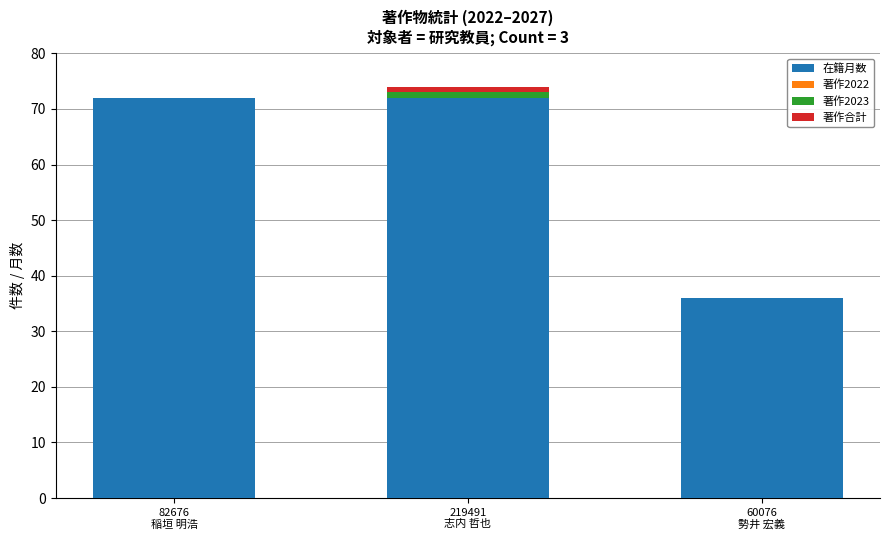

What is the highest value of the 在籍月数 series?

72